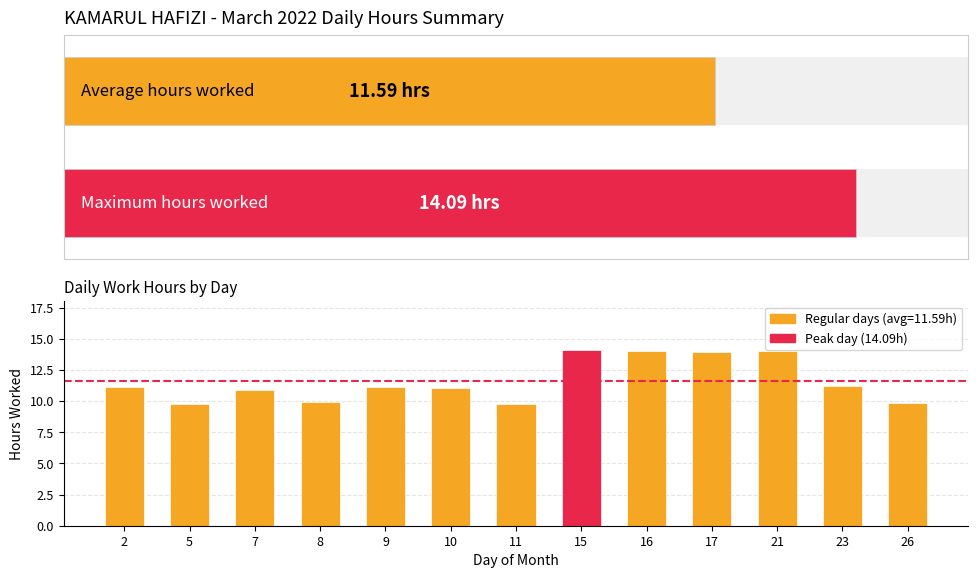

What is the maximum value shown in the chart?

14.1